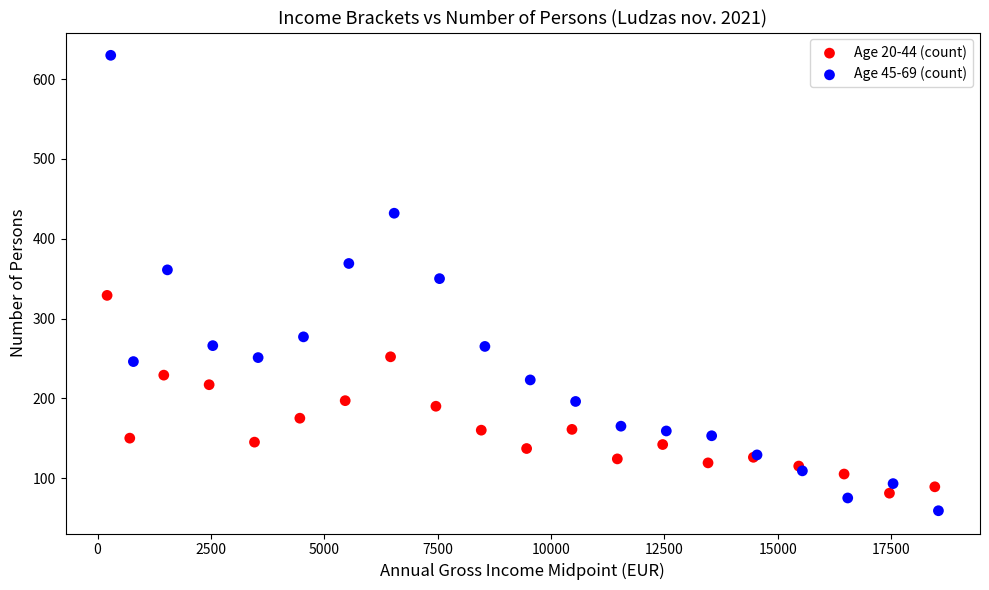

Which series has the largest Y range (max minus min)?

Age 45-69 (count)